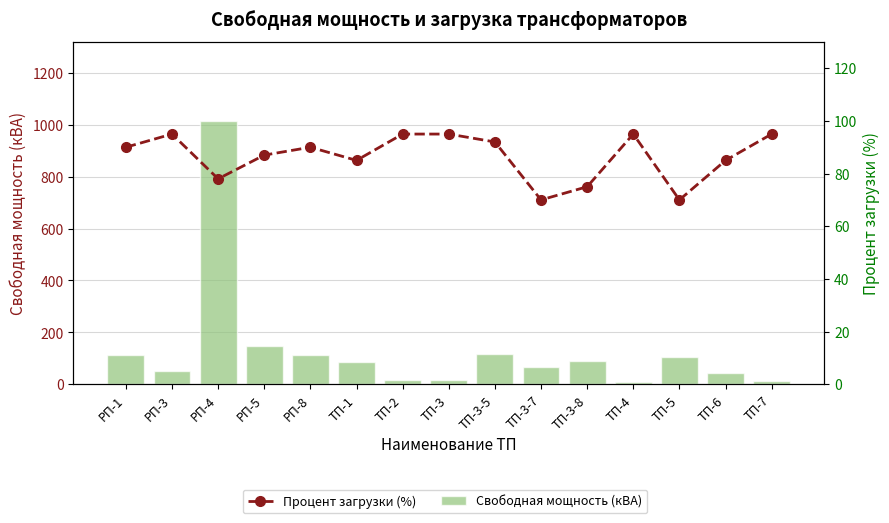

What position from the left is ТП-5?

13